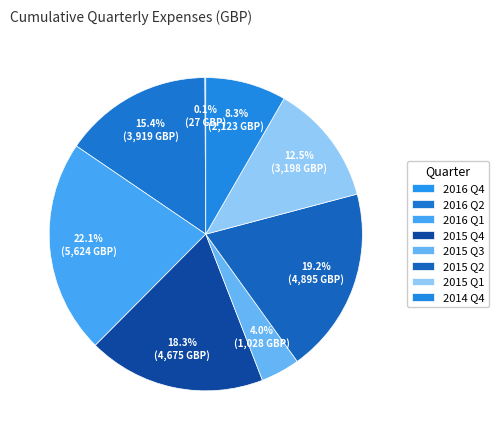

Which slice is the largest?

2016 Q1